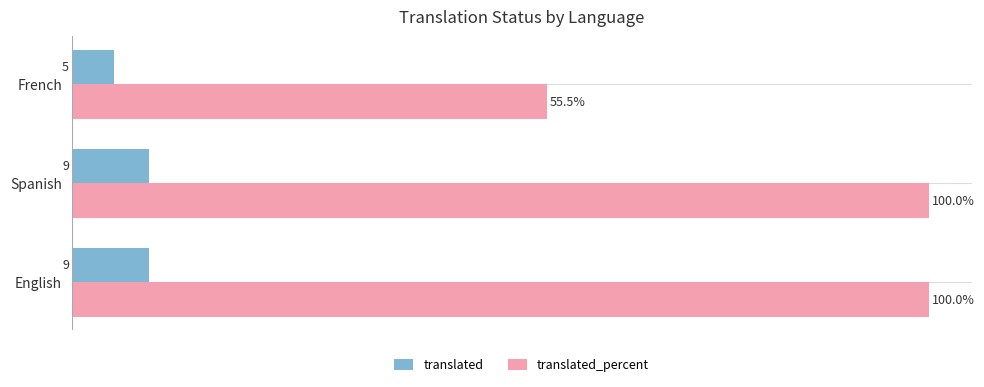

Which label corresponds to the smallest value in the chart?

French